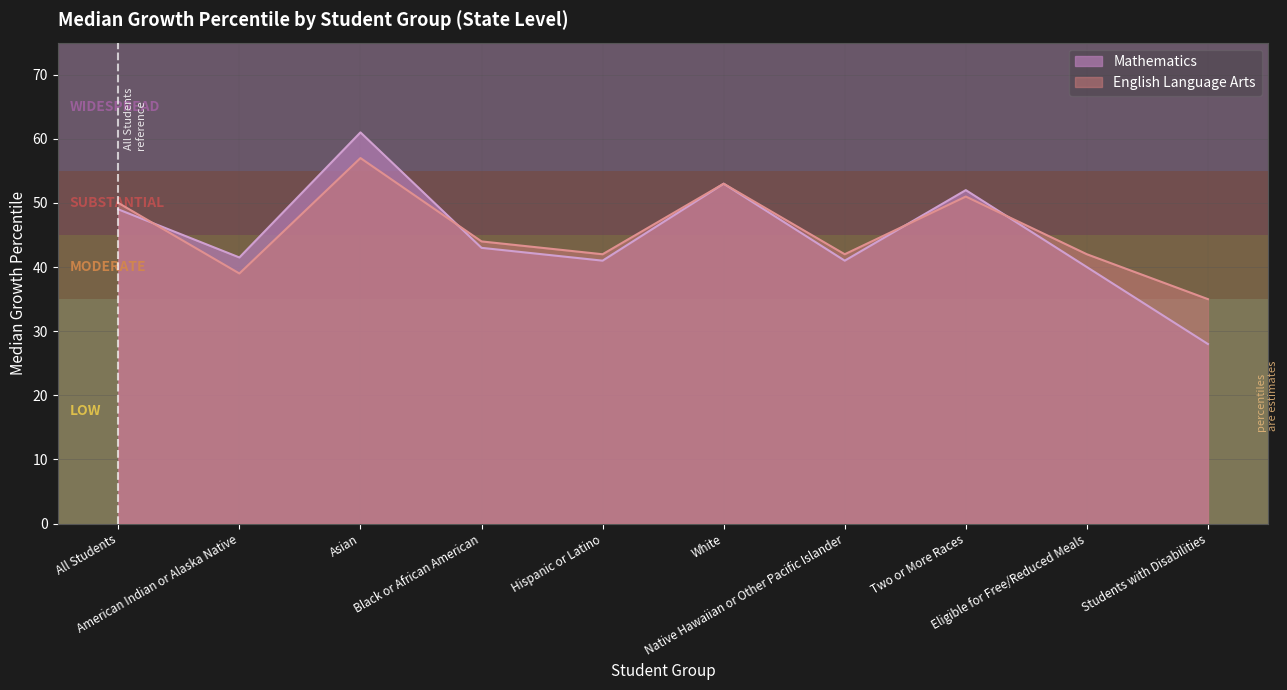

How many times do Mathematics and English Language Arts cross each other?

4